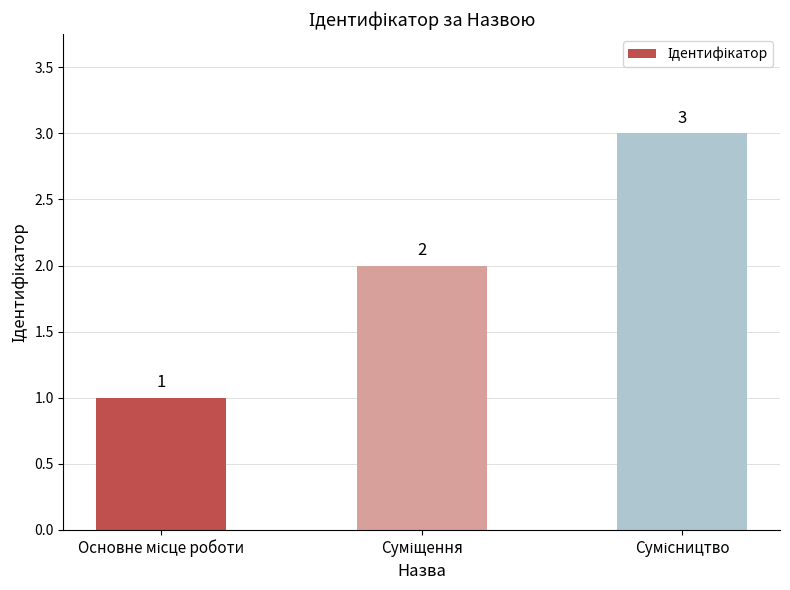

What is the difference between the second highest and minimum values?

1